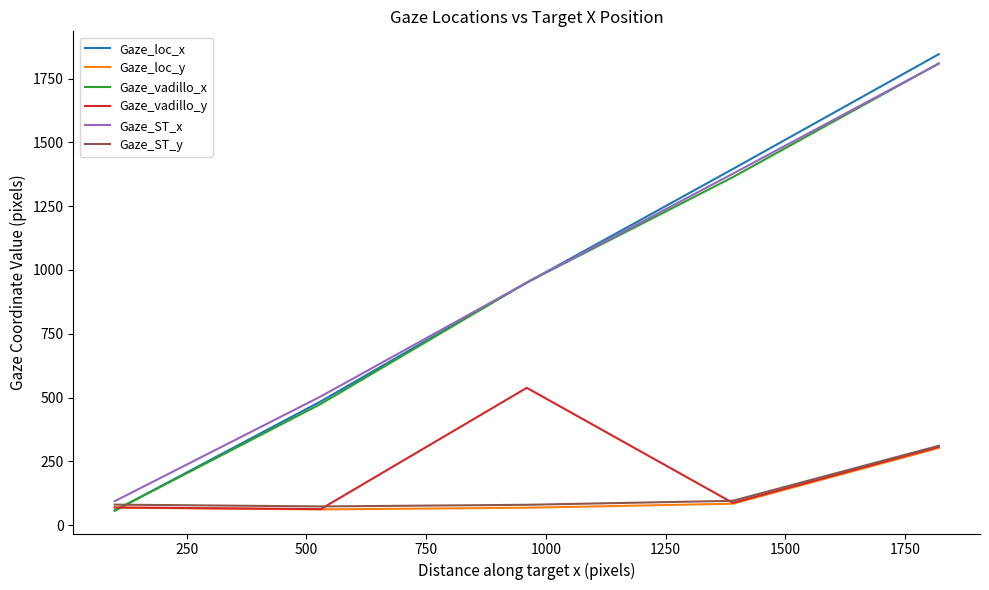

At how many categories does at least one series exceed 1437?

1